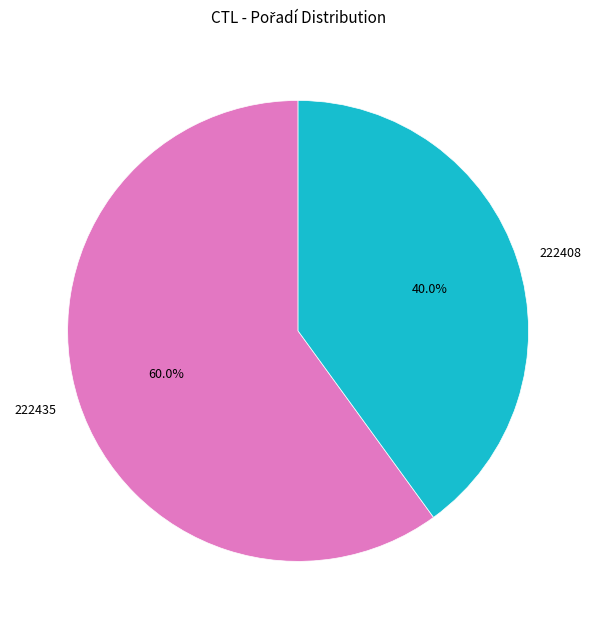

Which slice is the largest?

222435